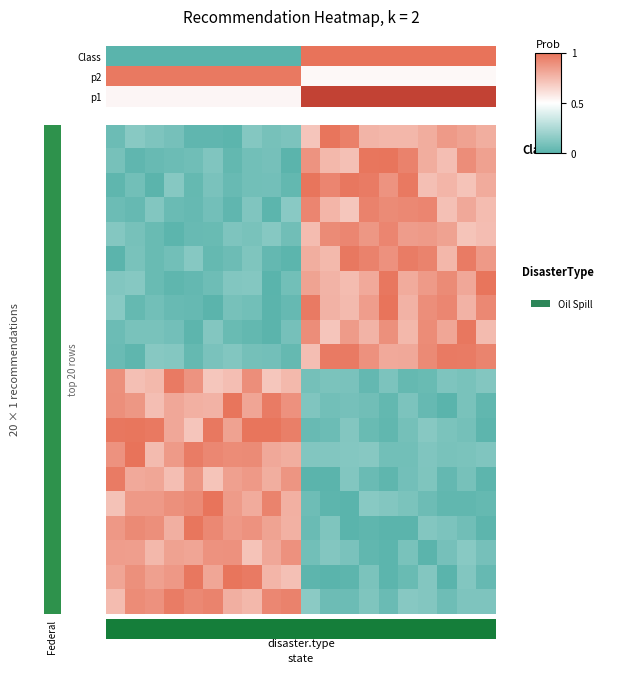

How many data points does each series have?

20